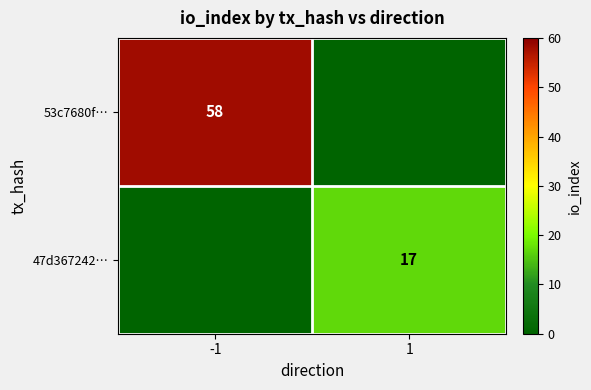

At which category is the sum across all series the highest?

-1